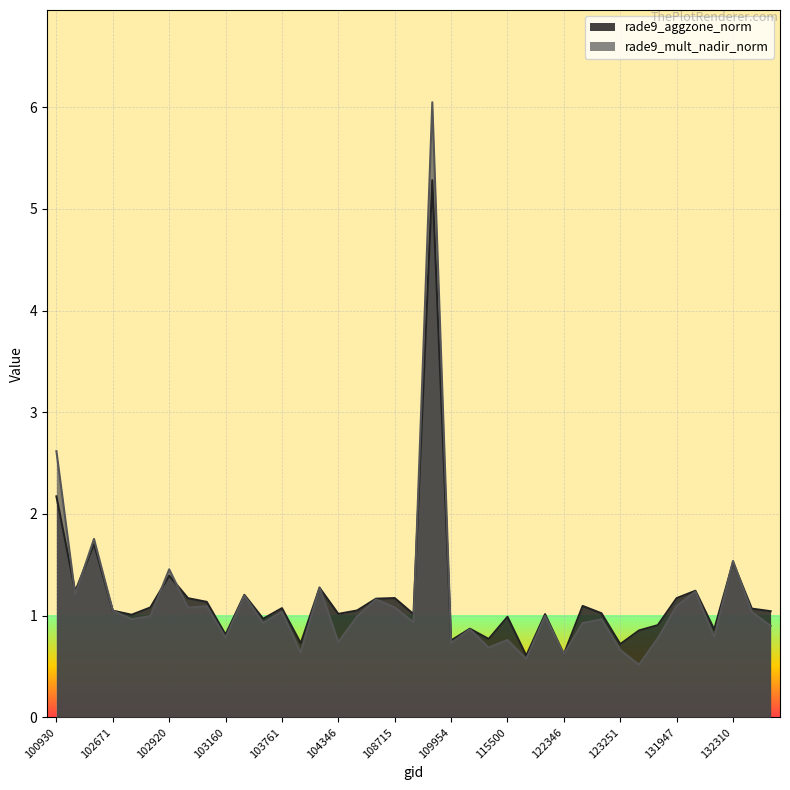

Where do rade9_aggzone_norm and rade9_mult_nadir_norm first cross each other?

100930 and 102421